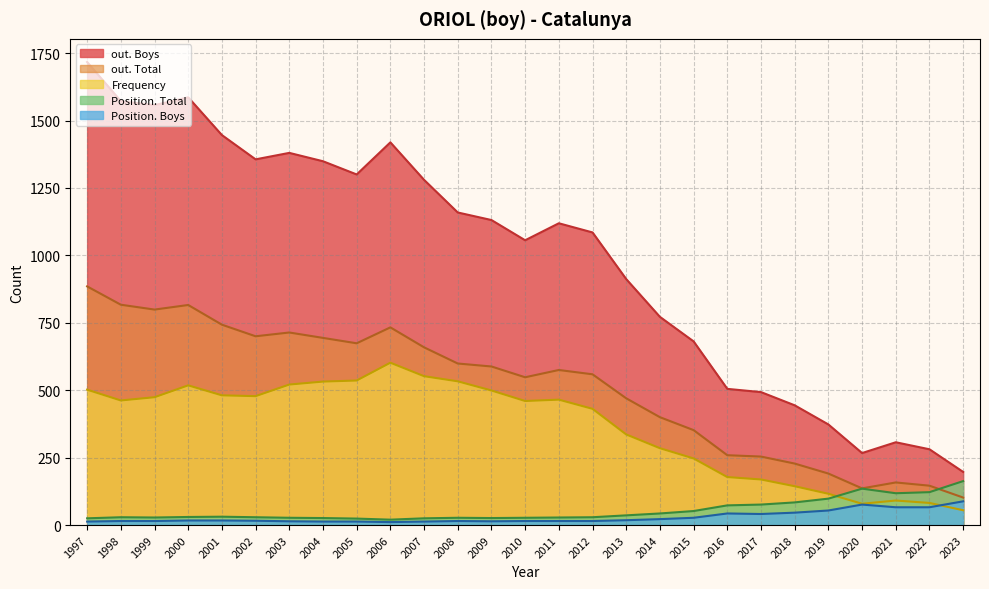

Is the value of out. Boys at 2011 greater than the value of Position. Total at 2006?

Yes